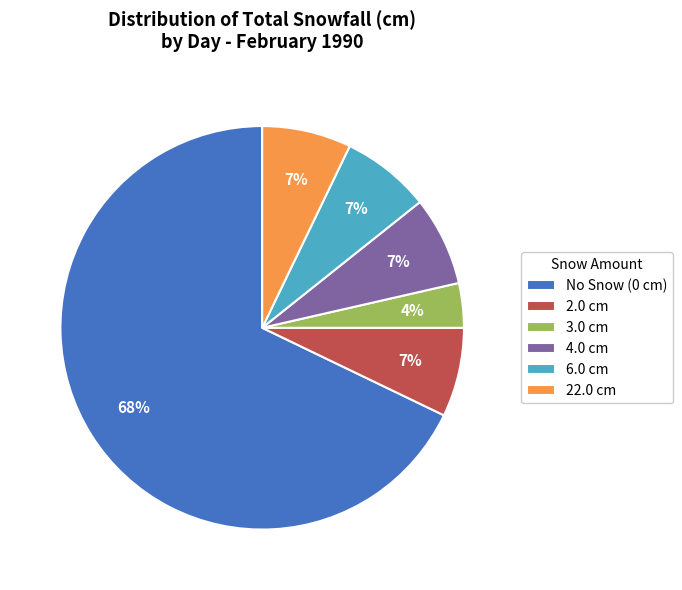

How many segments does this pie chart have?

6